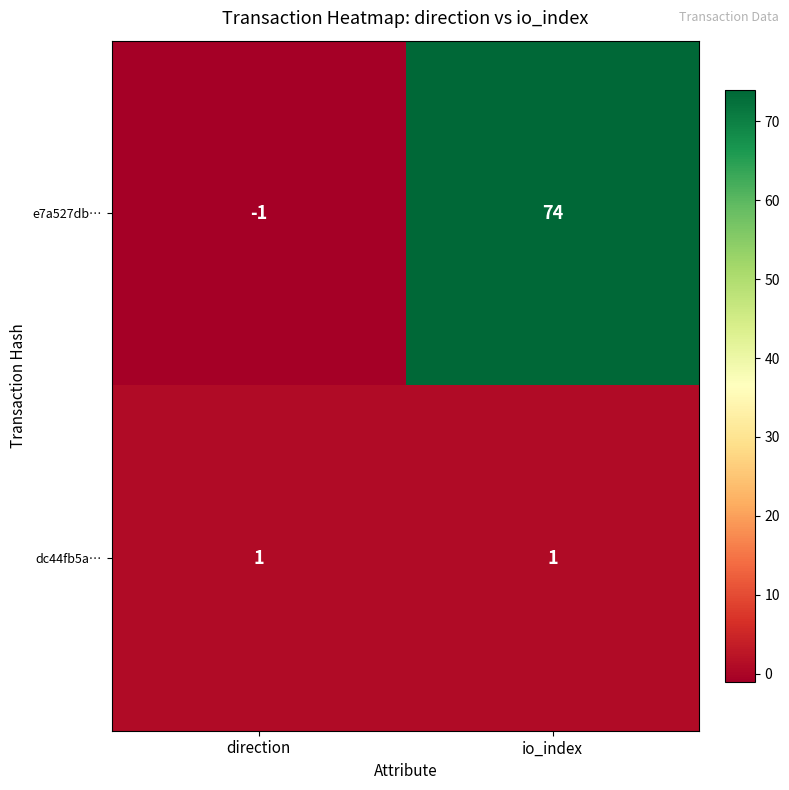

What is the total value across all series at io_index?

75